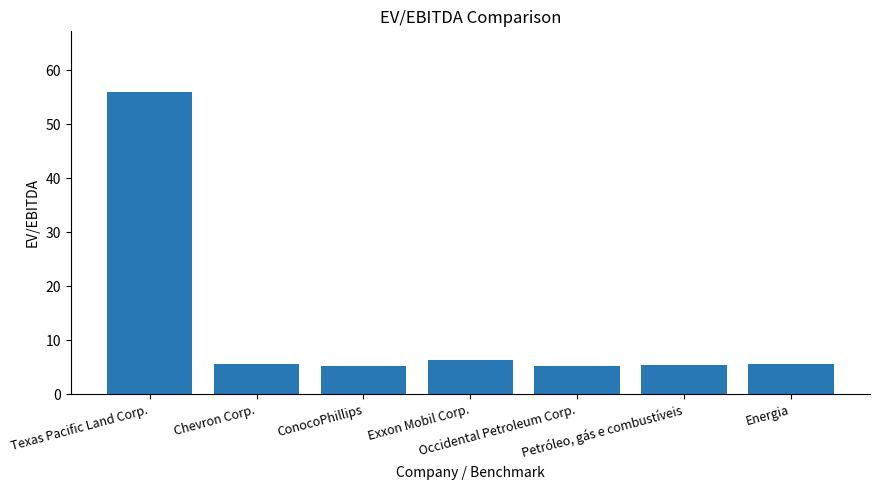

Is it true that the value at Occidental Petroleum Corp. is 5.3?

True